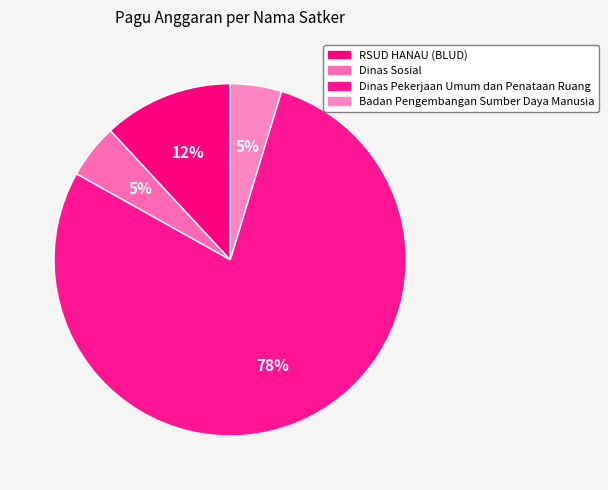

Which slice is the largest?

Dinas Pekerjaan Umum dan Penataan Ruang